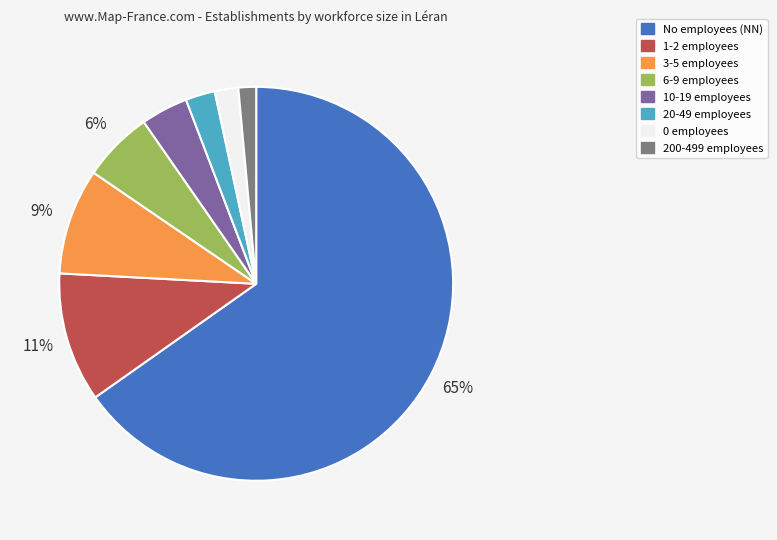

Between 1-2 employees and 0 employees, which is larger?

1-2 employees